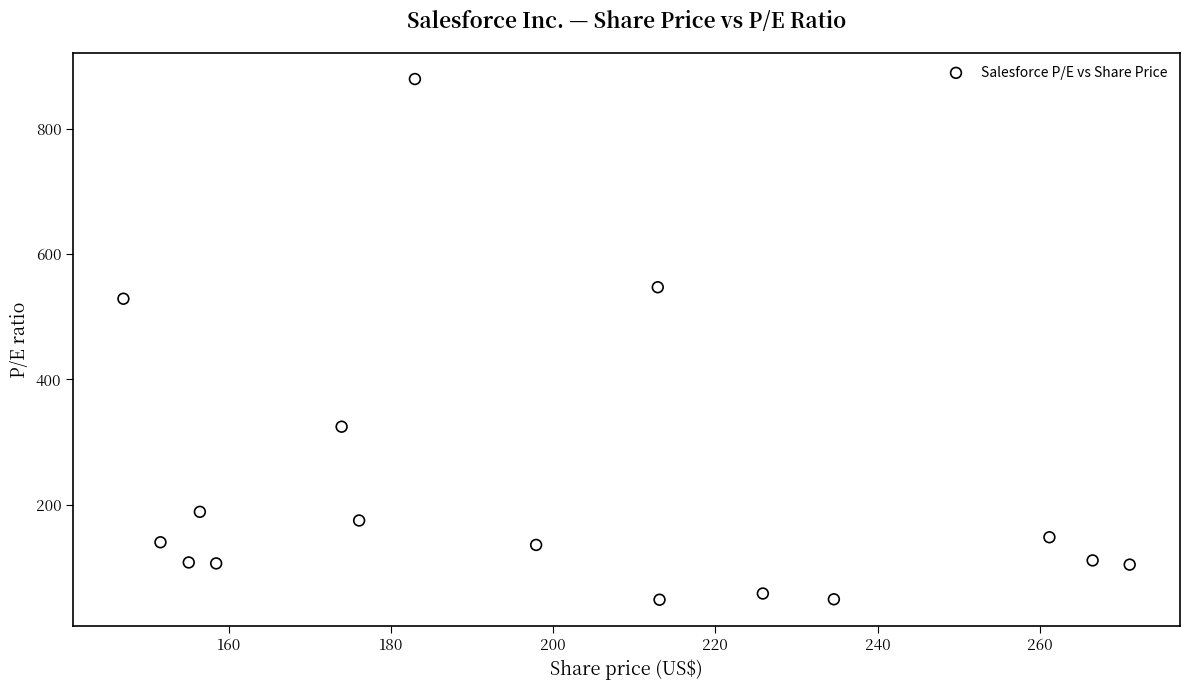

What Y value in the scatter plot is closest to 463?

528.8